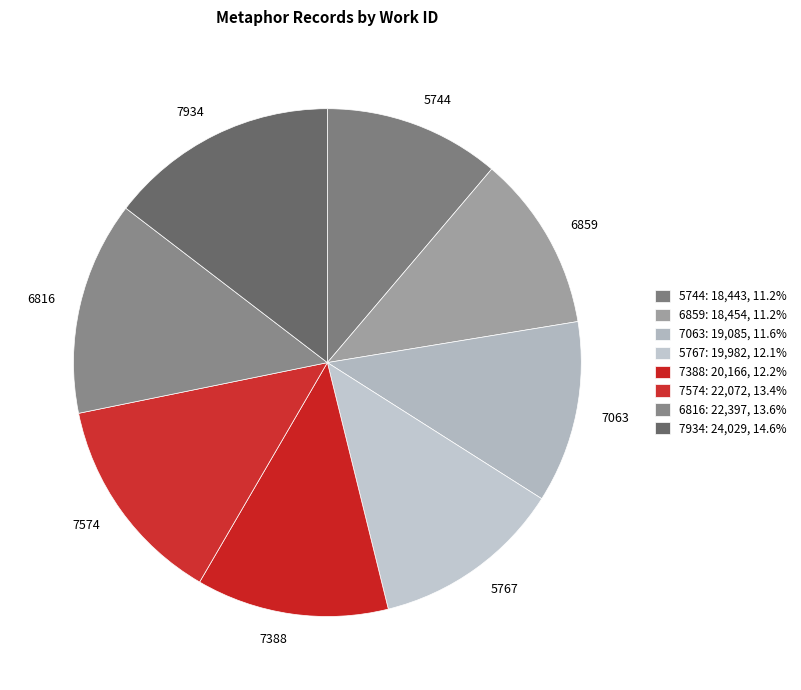

Which category has the smallest portion of the pie?

5744